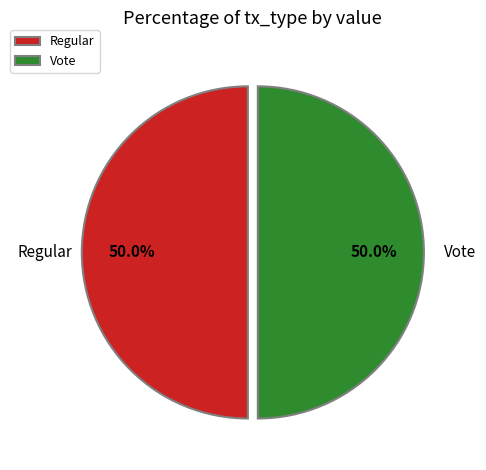

Count the number of slices in the pie.

2